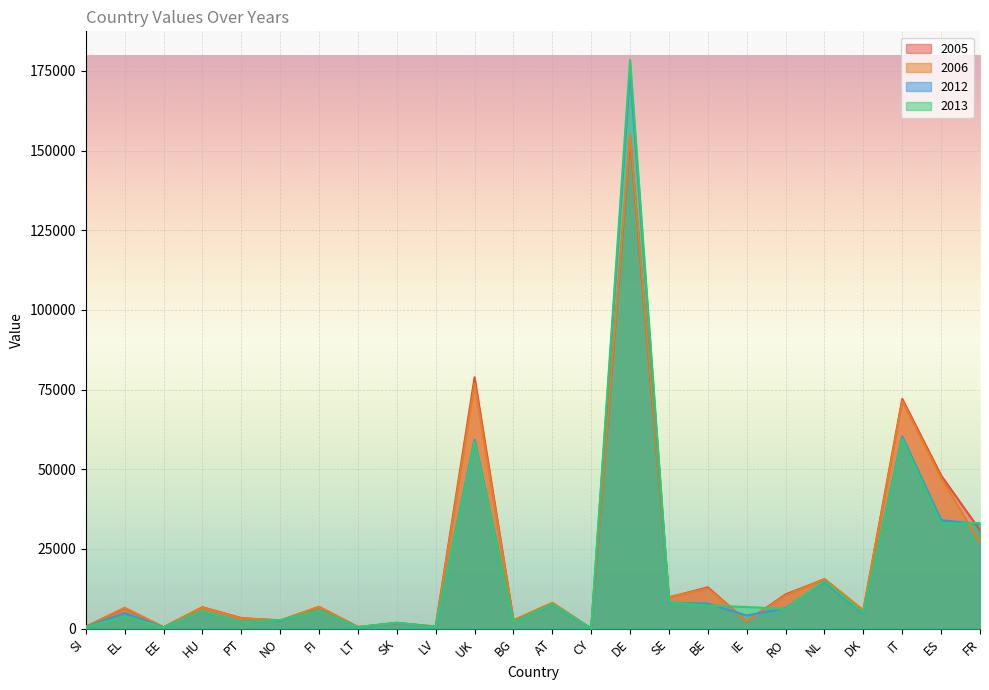

Is the value of 2006 at NO greater than the value of 2012 at IE?

No